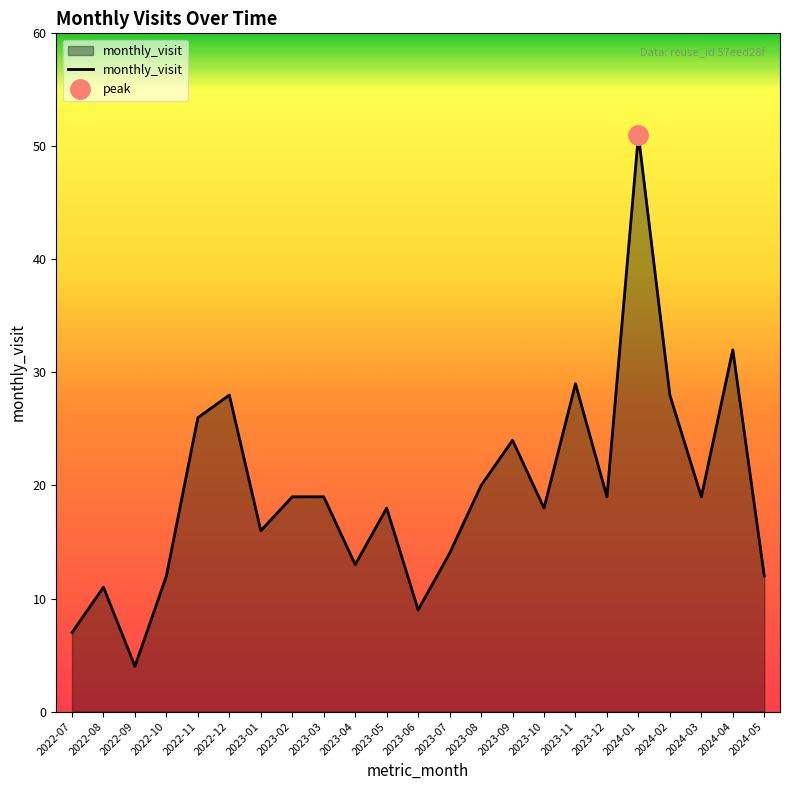

Approximately how many times larger is the value at 2023-08 compared to 2023-01?

1.2